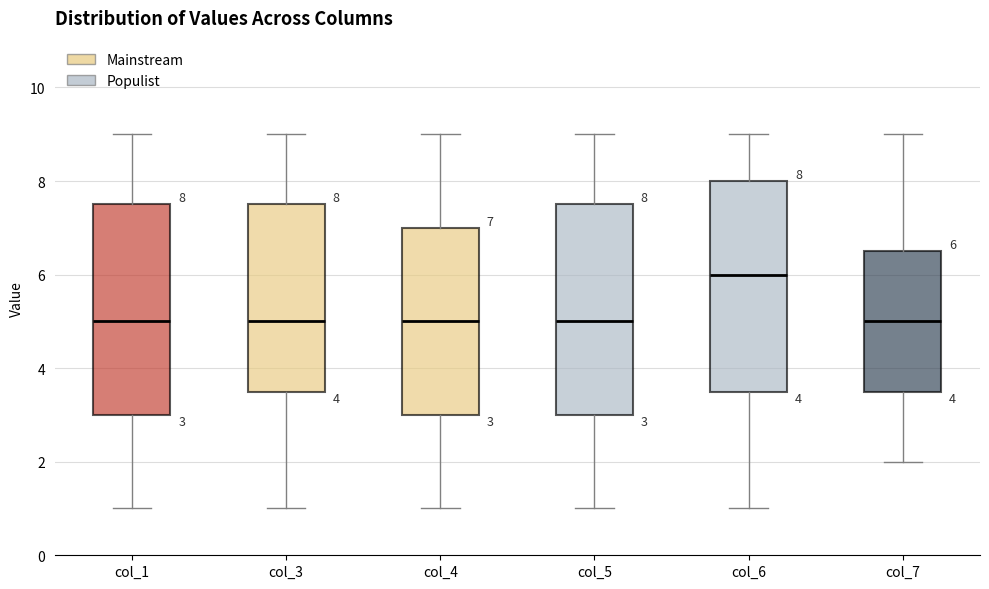

Which box's median line is the highest?

col_6